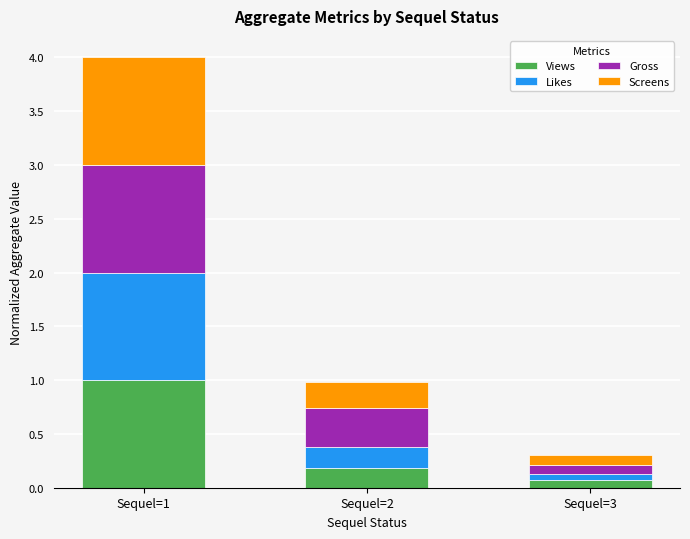

At which category is the sum across all series the highest?

Sequel=1